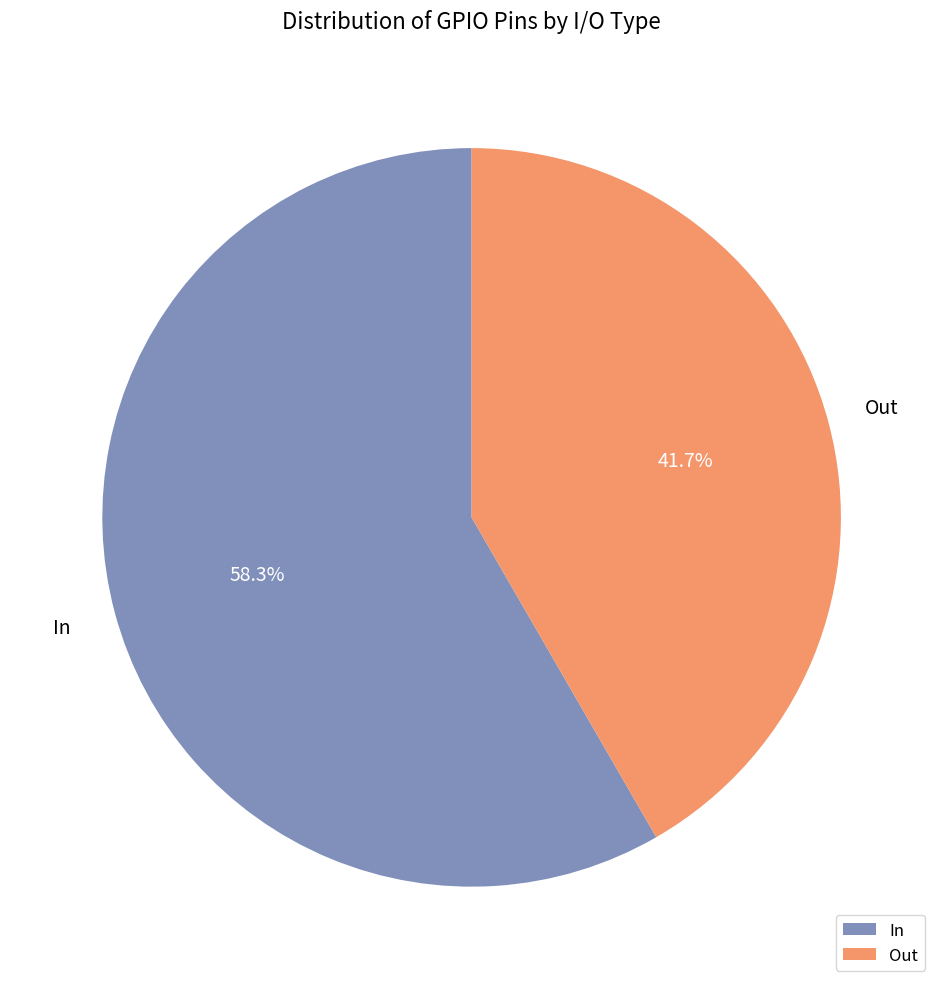

To the nearest percent, what is the average slice percentage?

50%